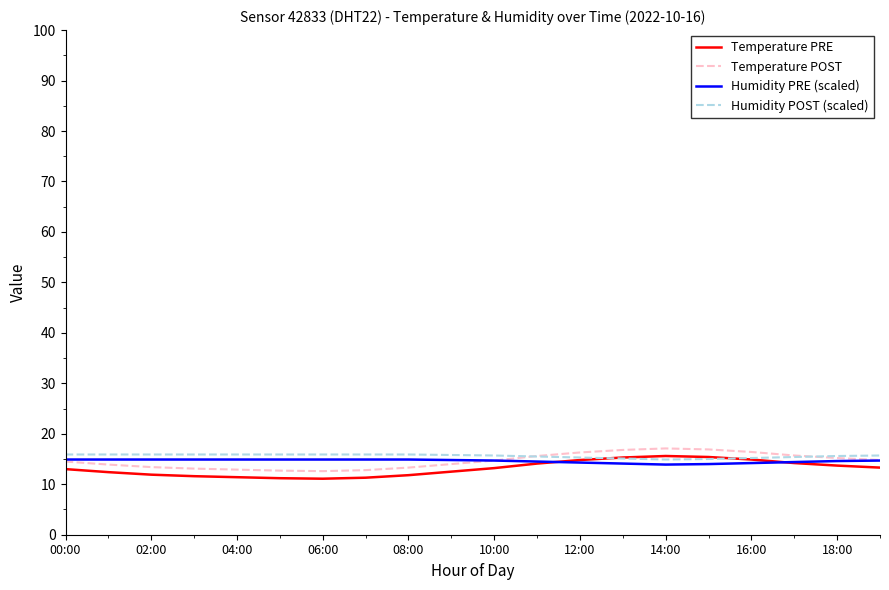

What is the minimum value shown in the chart?

11.1